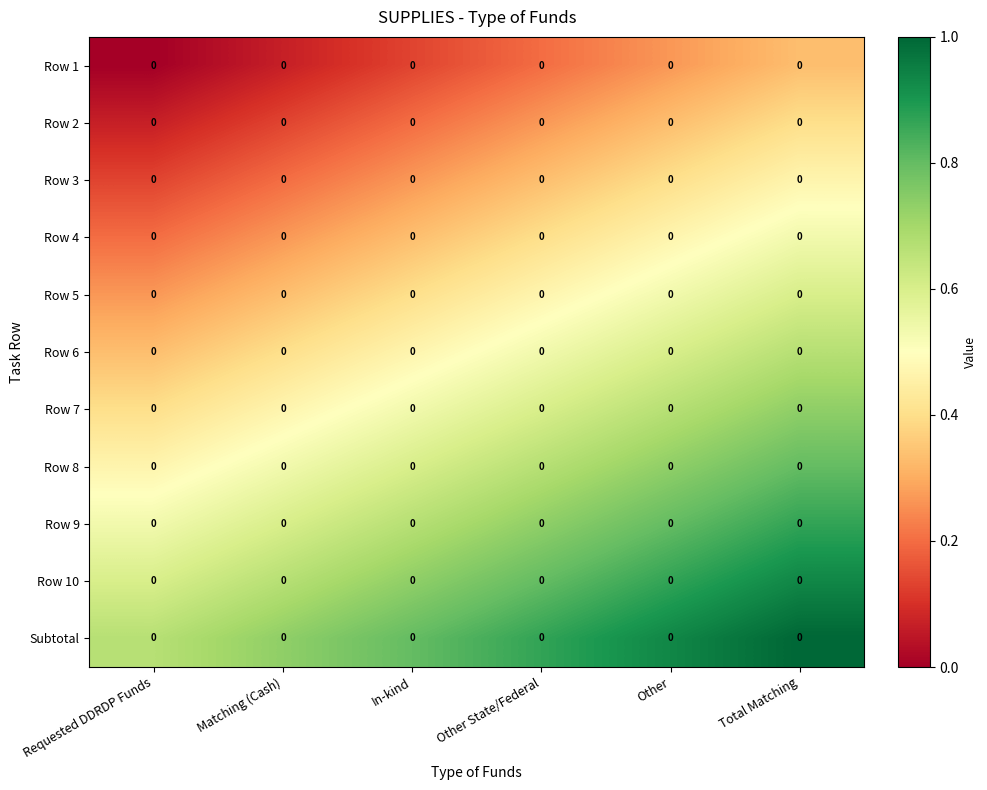

Between In-kind and Other, which is larger?

Other